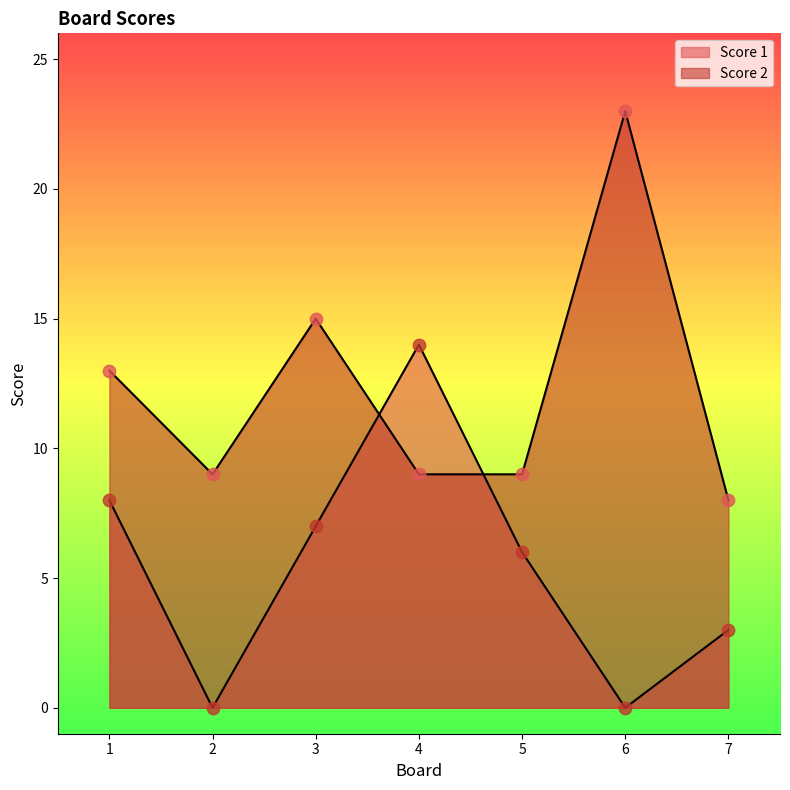

Which series contains the lowest Y value?

Score 2